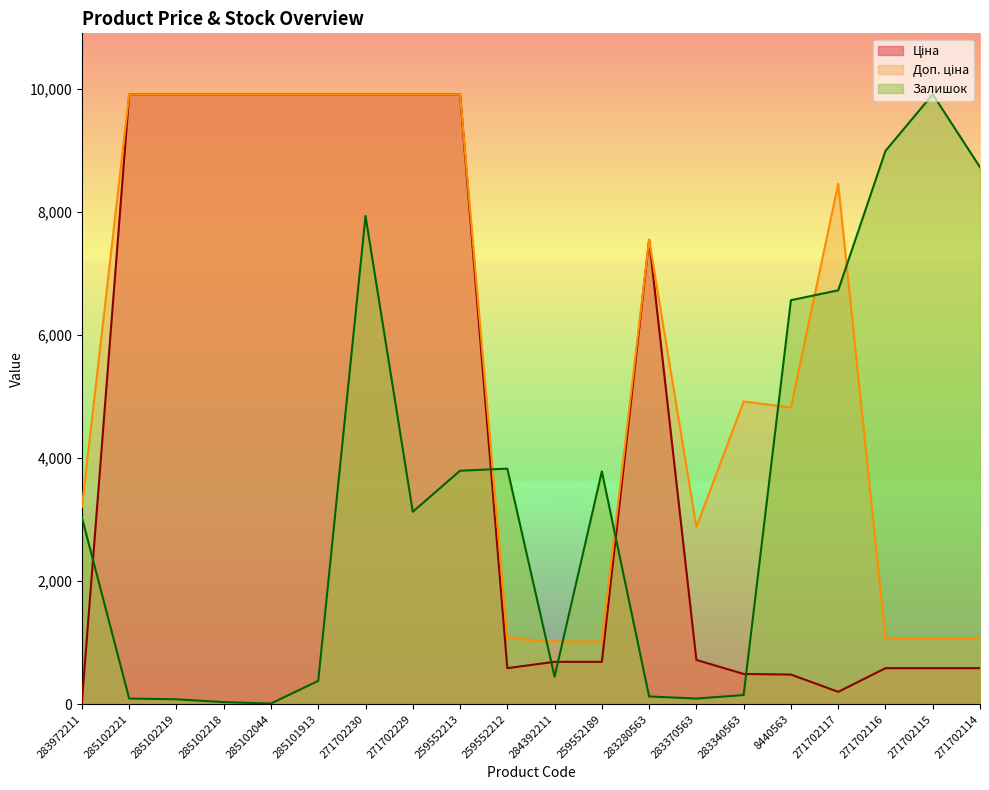

Rank the series by their maximum value, from highest to lowest.

Ціна, Доп. ціна, Залишок